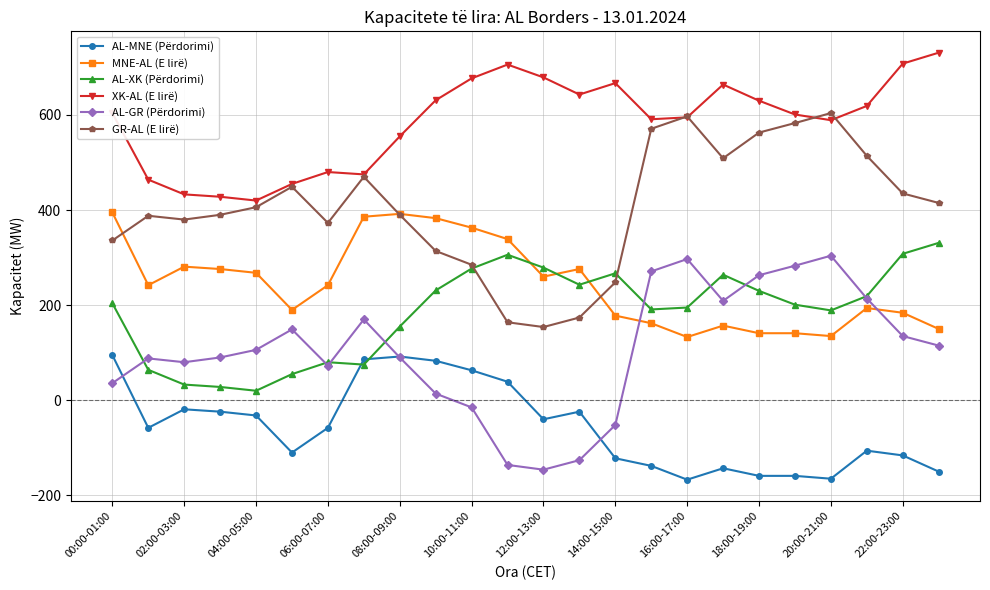

True or false: AL-GR (Përdorimi) has more than 2 interior local peaks.

True